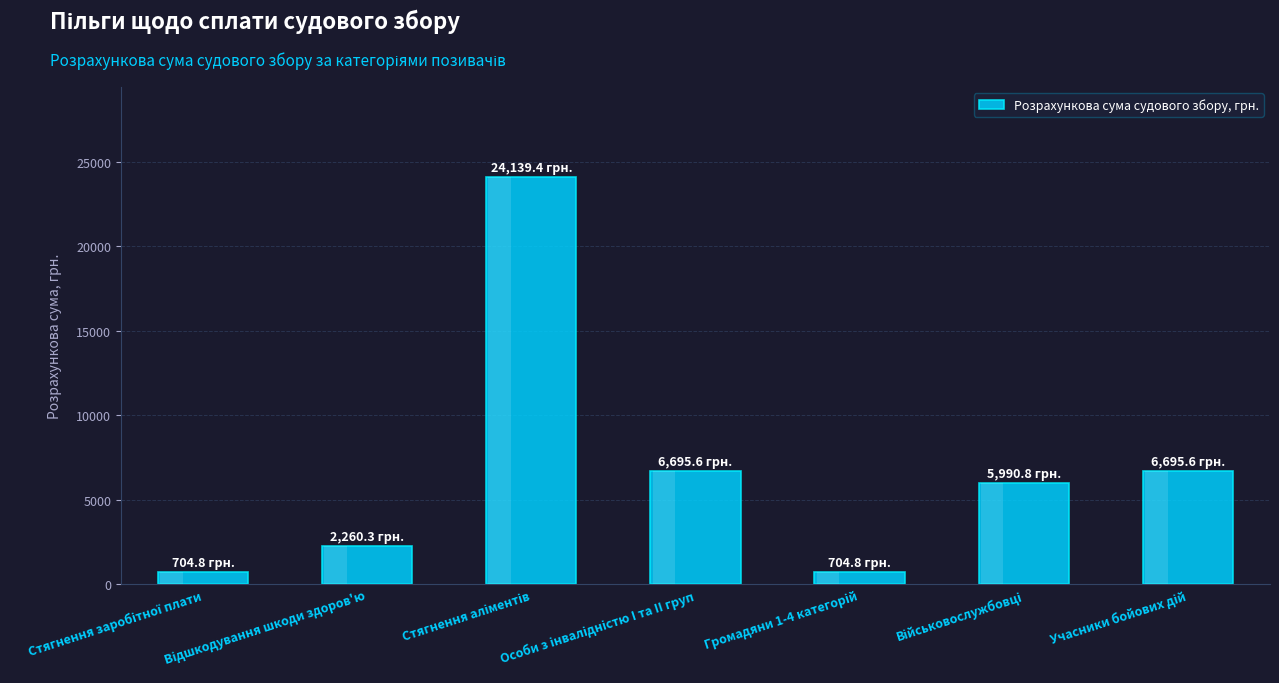

What is the maximum value shown in the chart?

24139.4